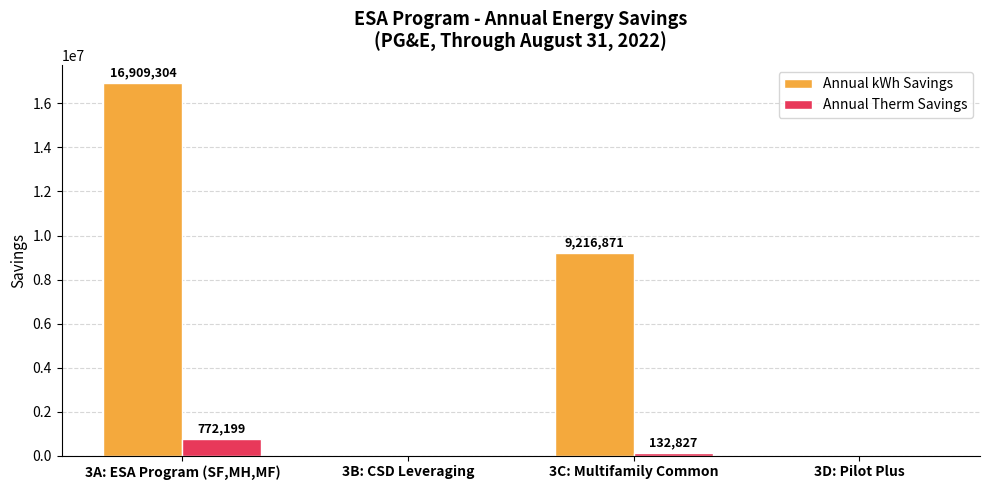

Which label corresponds to the largest value in the chart?

3A: ESA Program (SF,MH,MF)